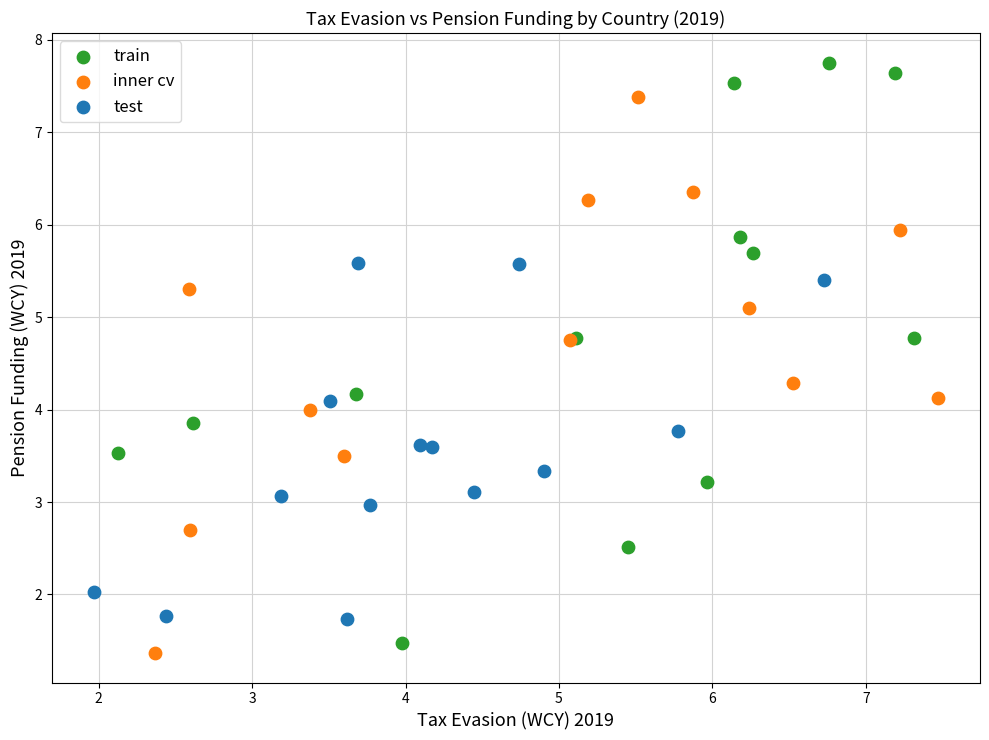

Which series has the widest spread of Y values?

train